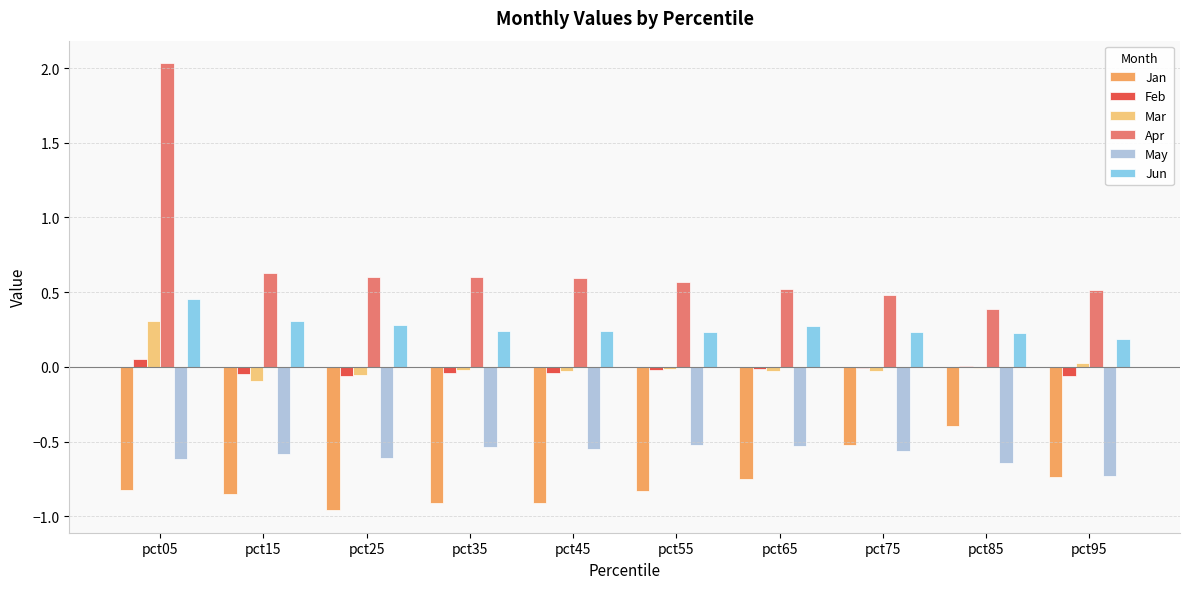

Where does the Feb series first go above 0?

pct05